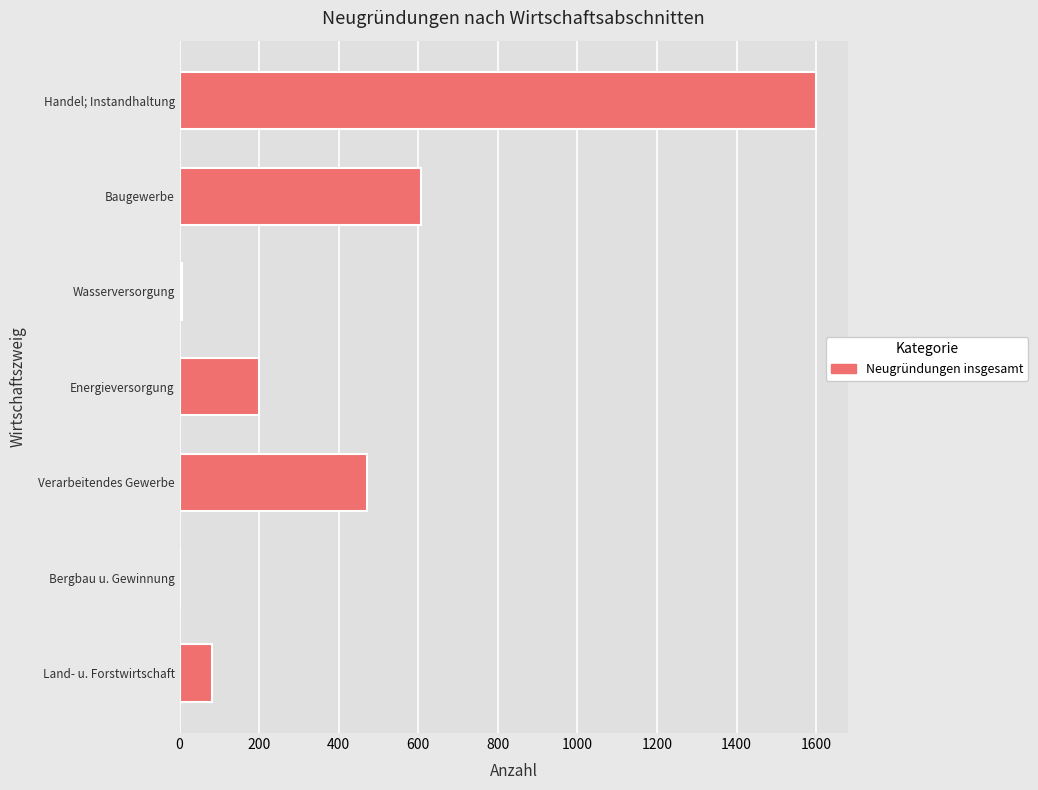

Is it true that the value at Handel; Instandhaltung is 453?

False